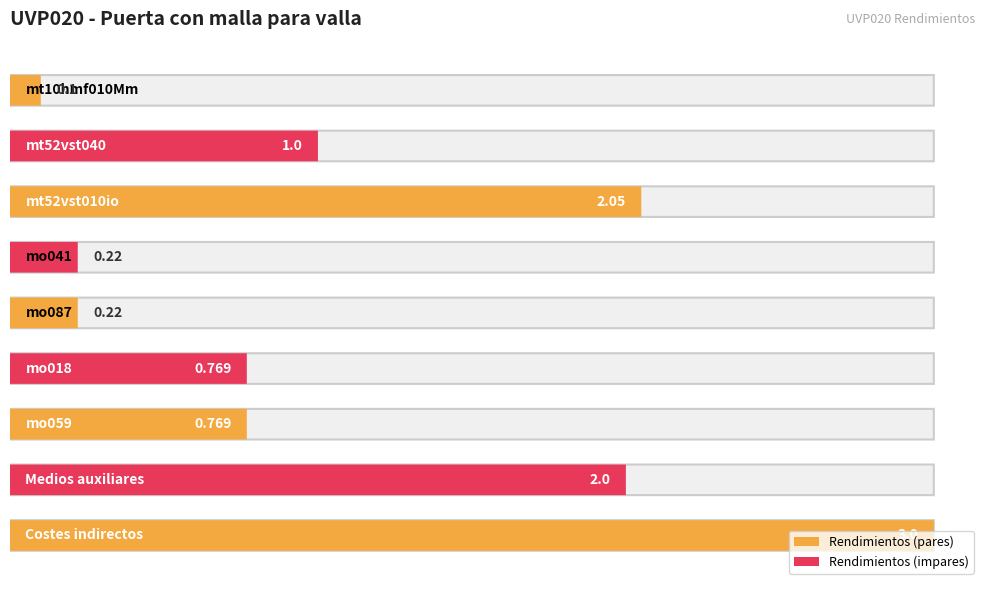

What is the label of the 5th bar from the right?

mo087